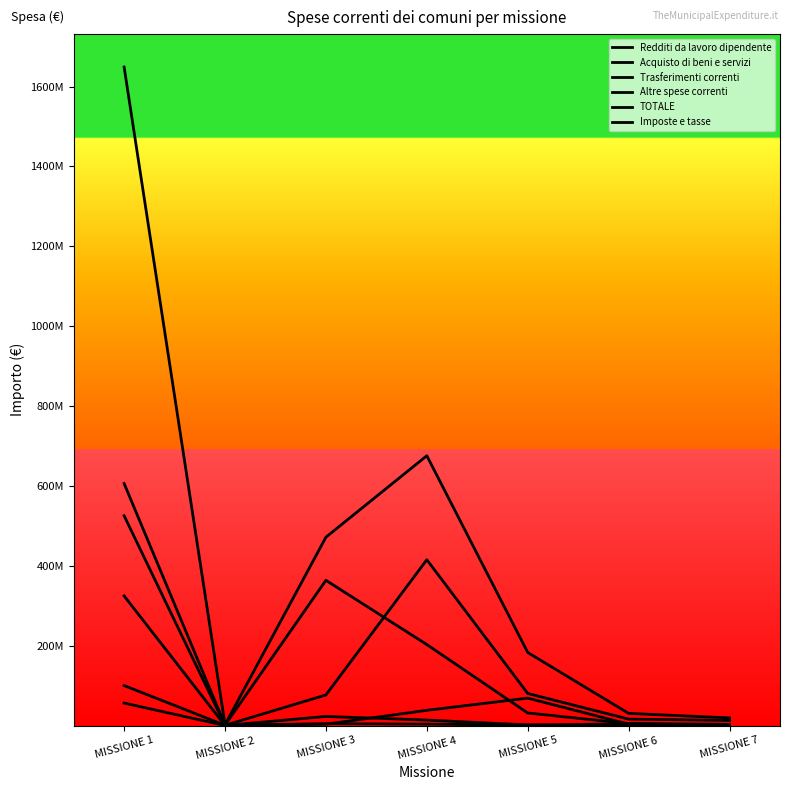

What is the difference between the Trasferimenti correnti values at MISSIONE 3 and MISSIONE 1?

321164762.5